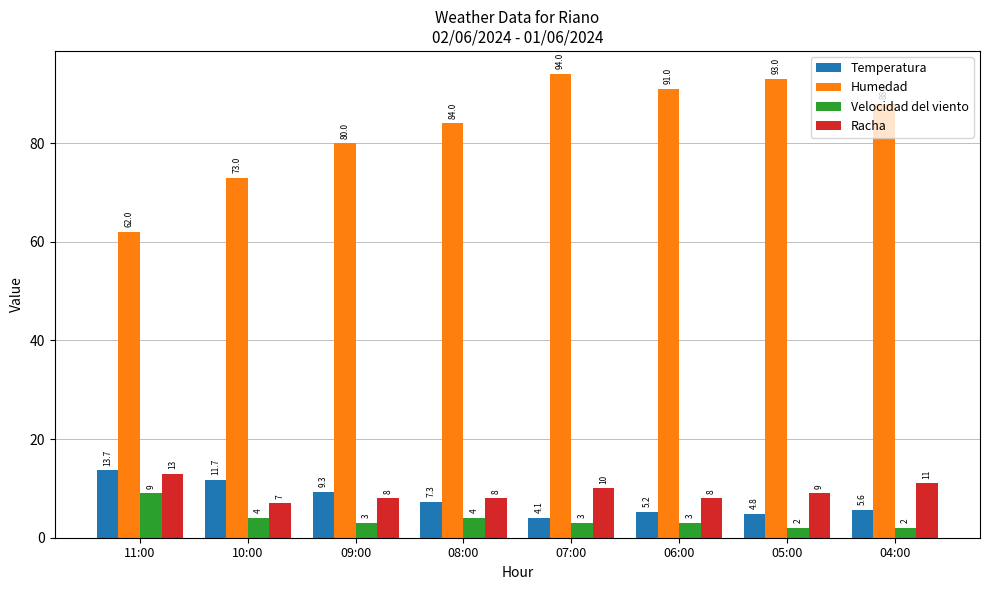

Rank the series at 06:00 from lowest to highest value.

Velocidad del viento, Temperatura, Racha, Humedad